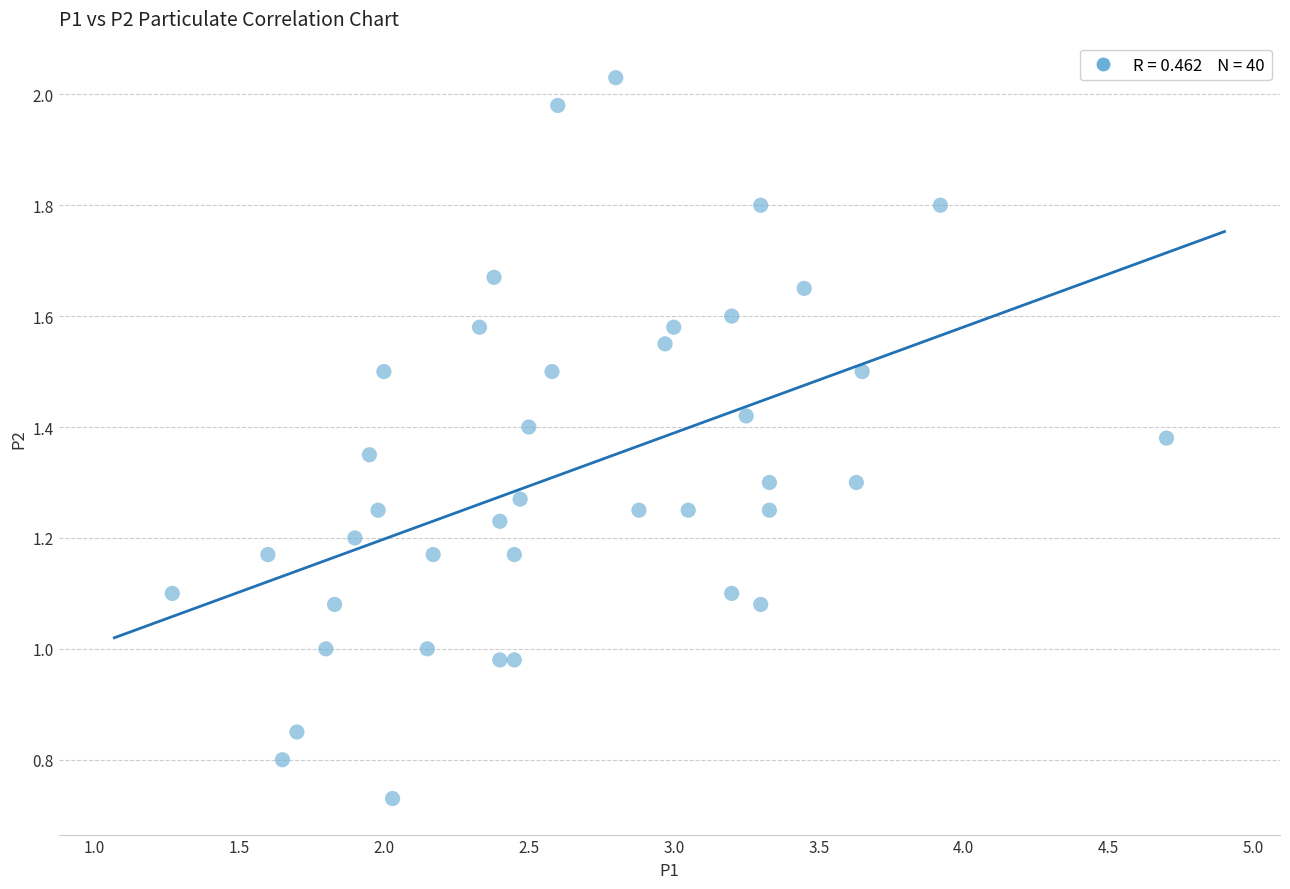

What is the range of X values (max minus min)?

3.4